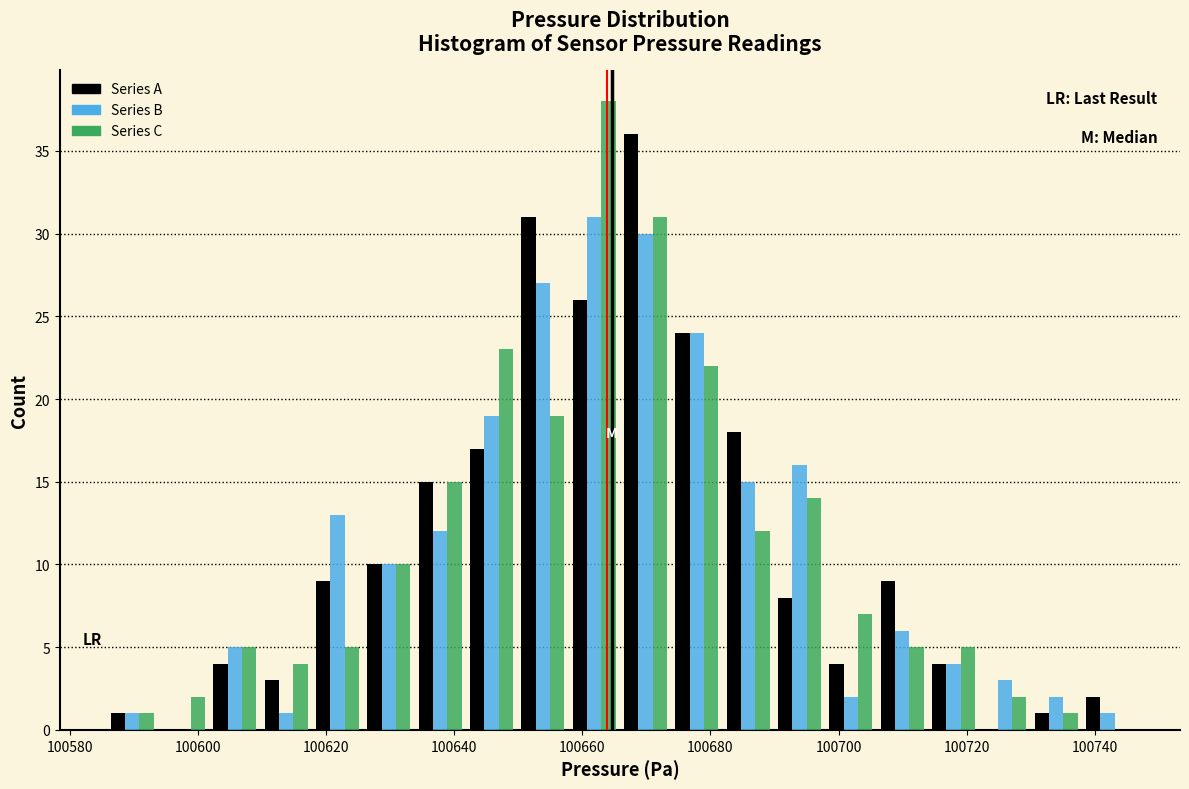

Reading left to right, list every range on the x-axis with the height of the bar of each series over it. Neither the bar edges nor the heights are printed on the chart, so give them approximately, as read against the axes.

100586 to 100594: Series A=1	Series B=1	Series C=1
100594 to 100602: Series A=0	Series B=0	Series C=2
100602 to 100610: Series A=4	Series B=5	Series C=5
100610 to 100618: Series A=3	Series B=1	Series C=4
100618 to 100626: Series A=9	Series B=13	Series C=5
100626 to 100634: Series A=10	Series B=10	Series C=10
100634 to 100642: Series A=15	Series B=12	Series C=15
100642 to 100650: Series A=17	Series B=19	Series C=23
100650 to 100658: Series A=31	Series B=27	Series C=19
100658 to 100666: Series A=26	Series B=31	Series C=38
100666 to 100674: Series A=36	Series B=30	Series C=31
100674 to 100682: Series A=24	Series B=24	Series C=22
100682 to 100690: Series A=18	Series B=15	Series C=12
100690 to 100698: Series A=8	Series B=16	Series C=14
100698 to 100706: Series A=4	Series B=2	Series C=7
100706 to 100714: Series A=9	Series B=6	Series C=5
100714 to 100722: Series A=4	Series B=4	Series C=5
100722 to 100730: Series A=0	Series B=3	Series C=2
100730 to 100738: Series A=1	Series B=2	Series C=1
100738 to 100746: Series A=2	Series B=1	Series C=0